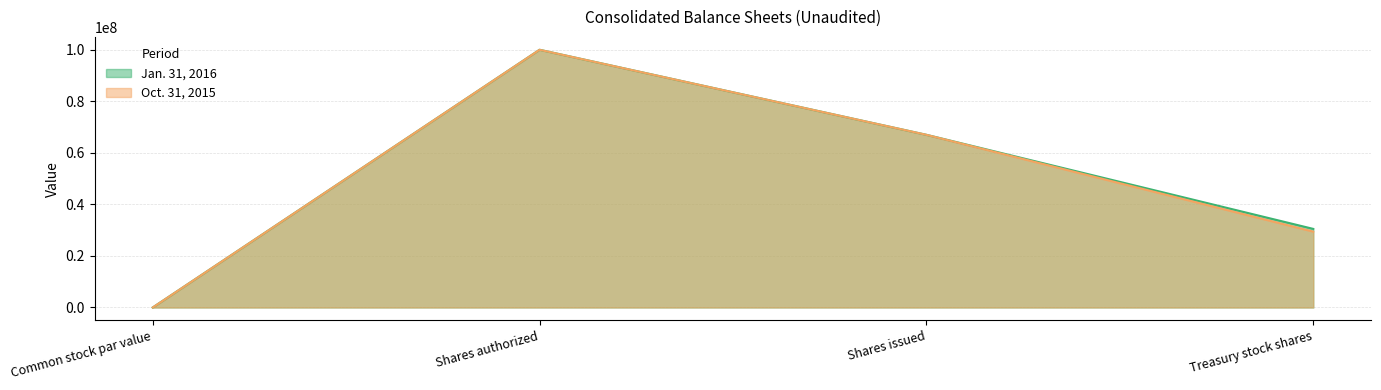

Which has a higher value, Shares authorized or Common stock par value?

Shares authorized